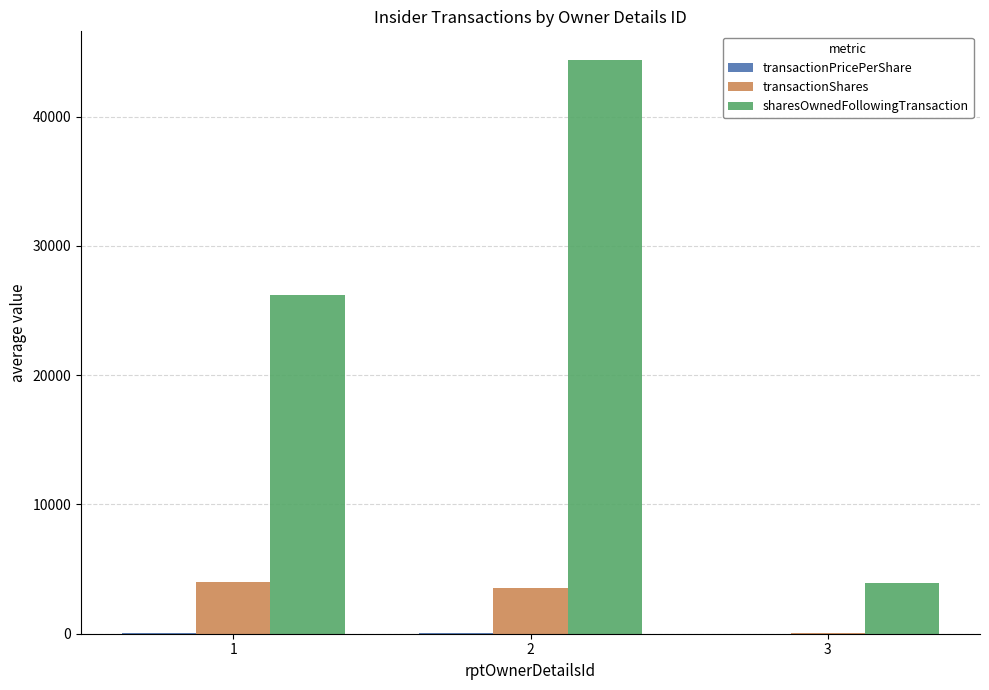

Which series has the largest total across all categories?

sharesOwnedFollowingTransaction